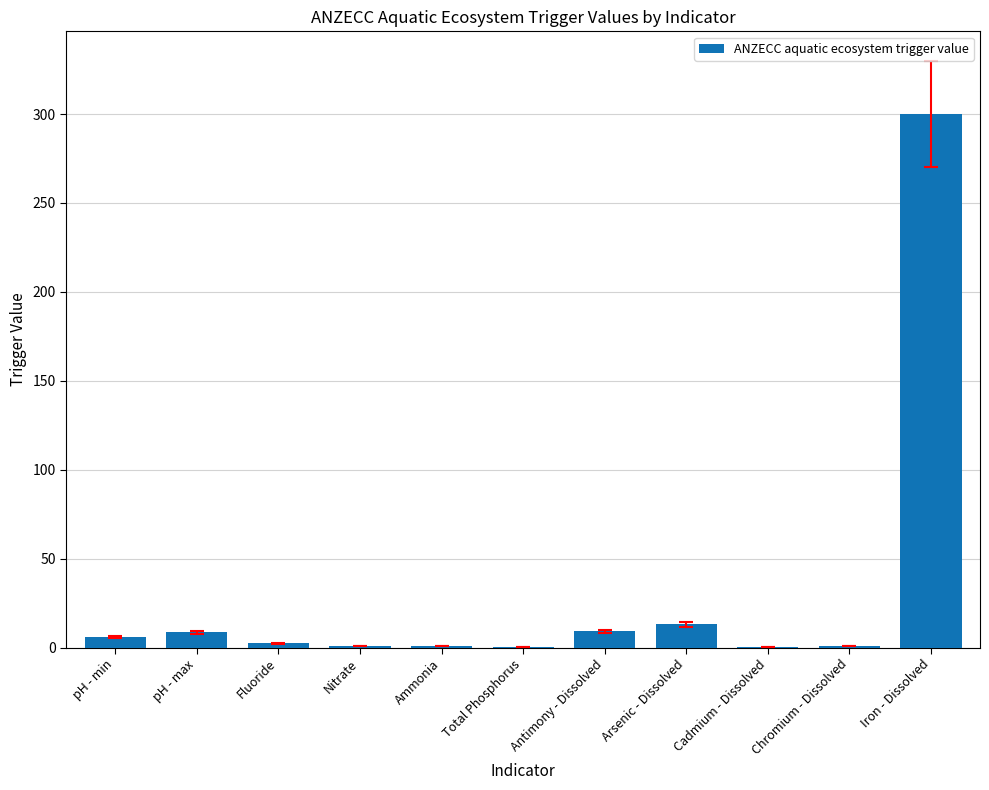

What is the change in value from pH - min to Fluoride?

-3.6